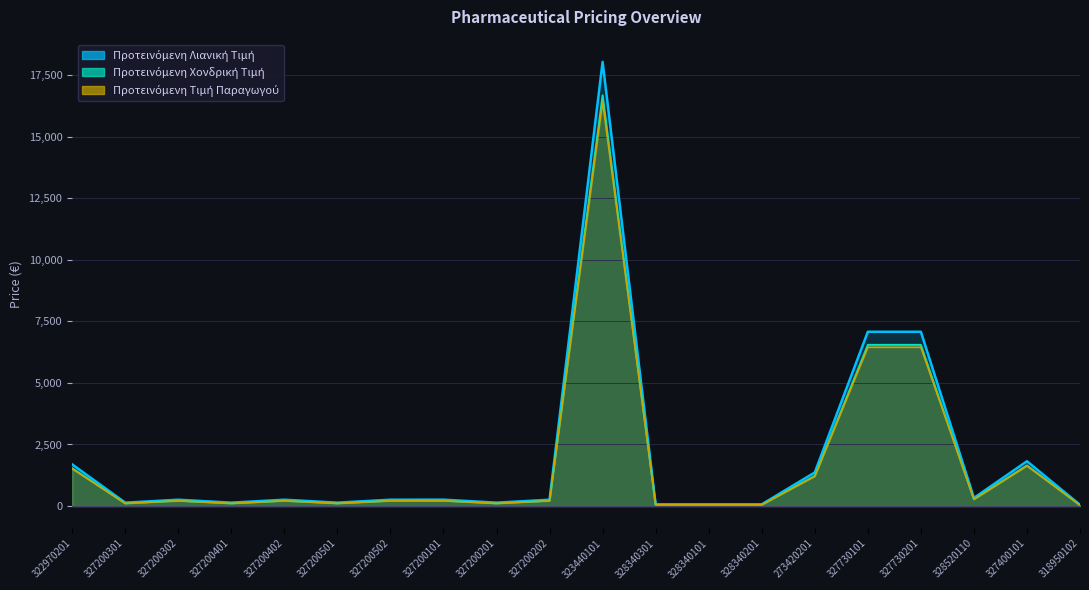

Rank the categories by Προτεινόμενη Τιμή Παραγωγού value from lowest to highest.

318950102, 328340301, 328340101, 328340201, 327200301, 327200401, 327200501, 327200201, 327200302, 327200402, 327200502, 327200202, 327200101, 328520110, 273420201, 322970201, 327400101, 327730101, 327730201, 323440101